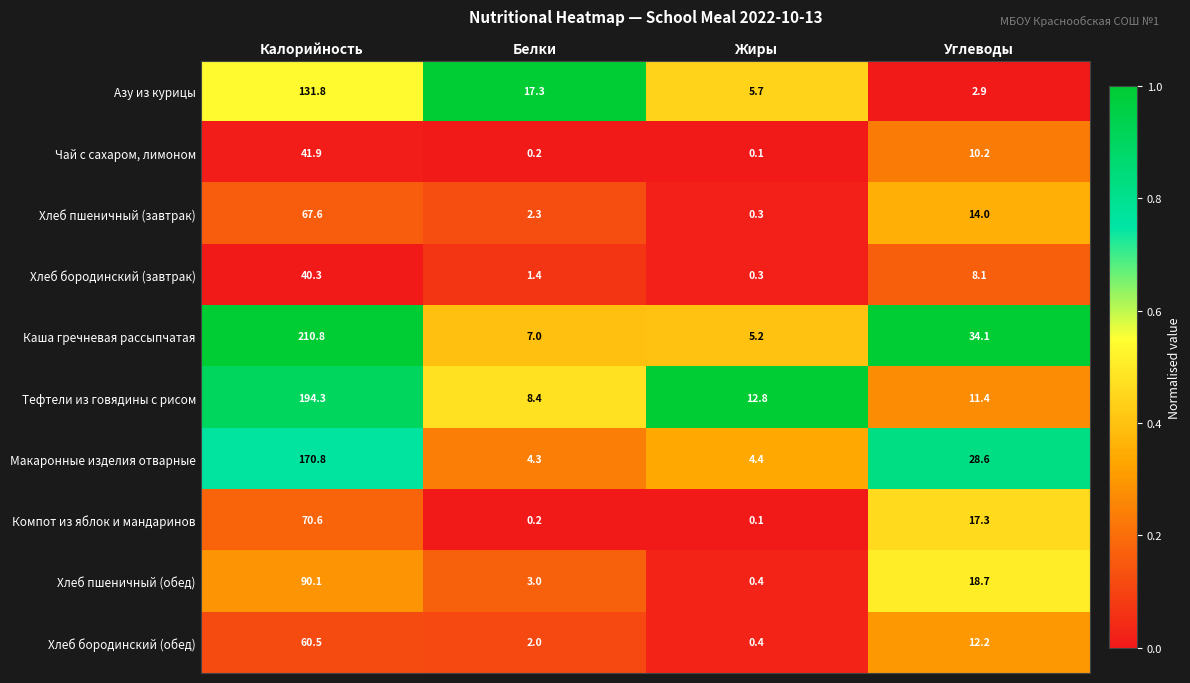

List the series in order of their peak value, highest first.

Каша гречневая рассыпчатая, Тефтели из говядины с рисом, Макаронные изделия отварные, Азу из курицы, Хлеб пшеничный (обед), Компот из яблок и мандаринов, Хлеб пшеничный (завтрак), Хлеб бородинский (обед), Чай с сахаром, лимоном, Хлеб бородинский (завтрак)